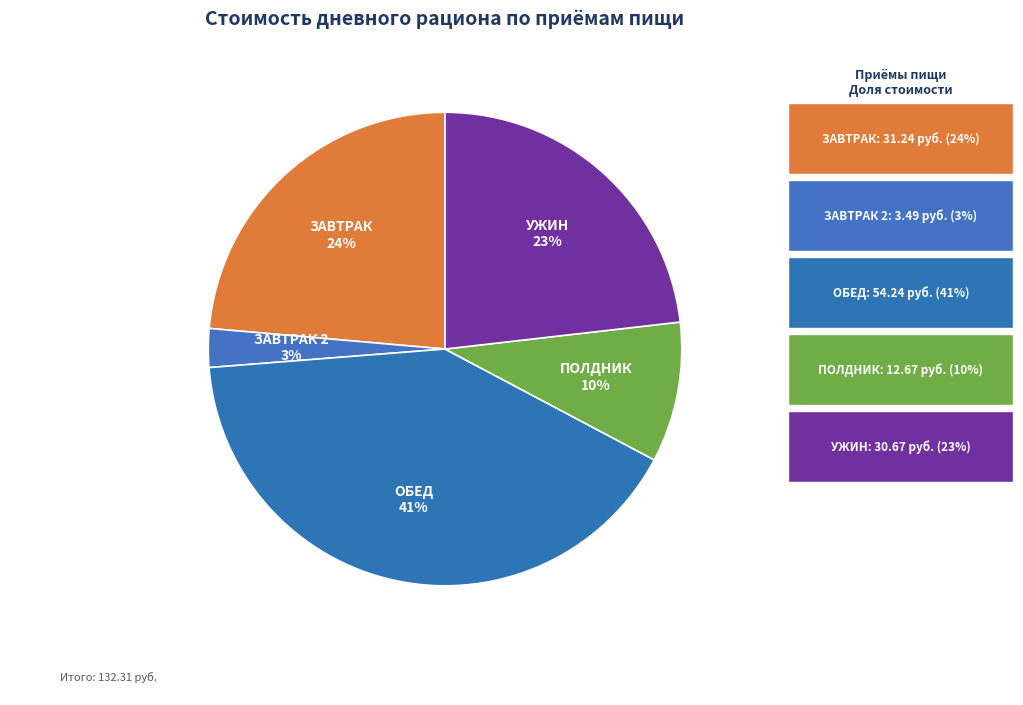

What is the ratio of the value at ПОЛДНИК to the value at ОБЕД?

0.2